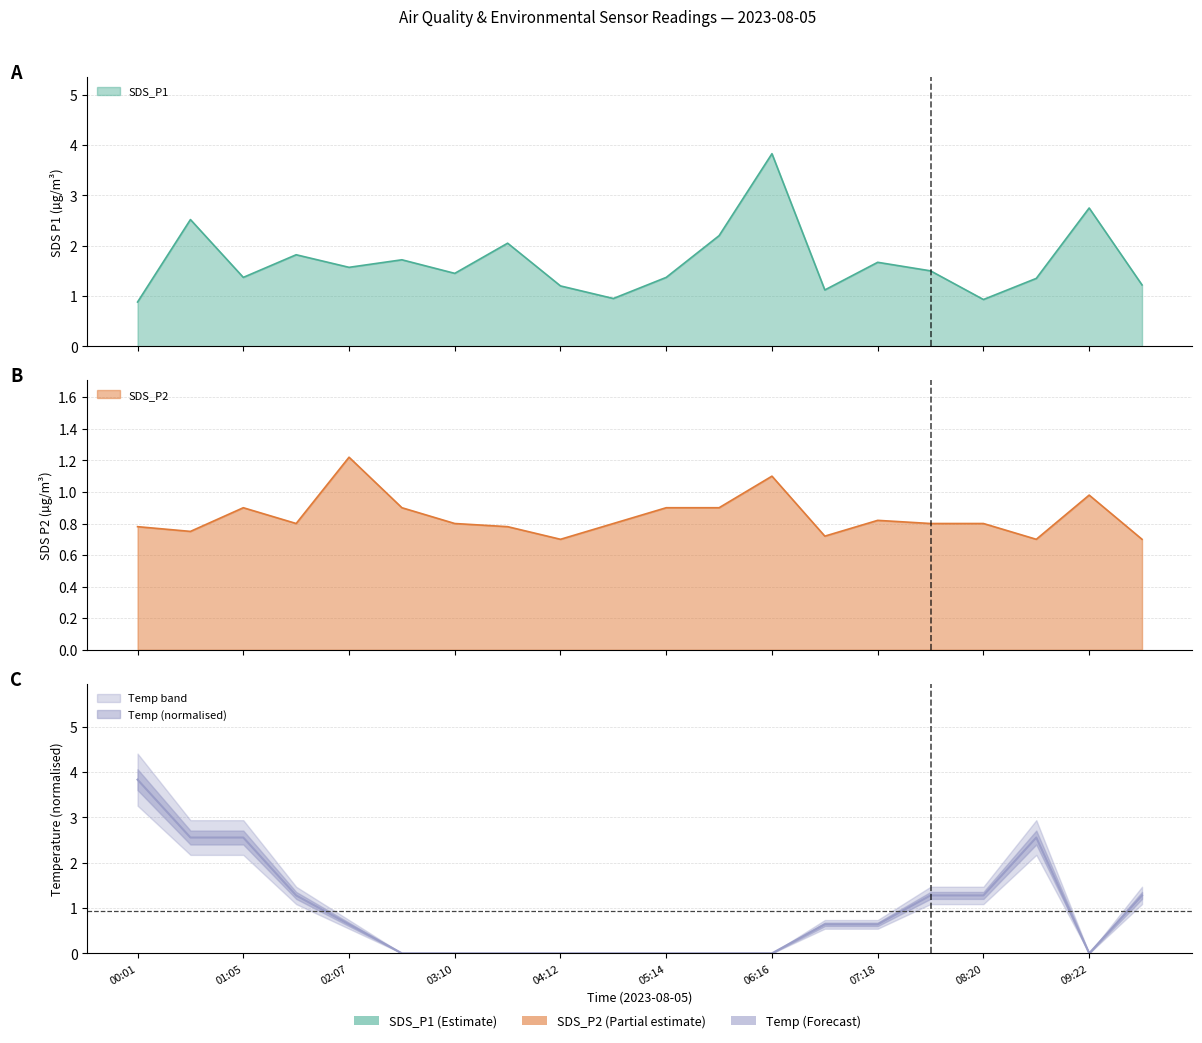

Reading left to right, transcribe all the data shown in this chart.

SDS_P1: 0.9	2.5	1.4	1.8	1.6	1.7	1.4	2.0	1.2	0.9	1.4	2.2	3.8	1.1	1.7	1.5	0.9	1.4	2.8	1.2
SDS_P2: 0.8	0.8	0.9	0.8	1.2	0.9	0.8	0.8	0.7	0.8	0.9	0.9	1.1	0.7	0.8	0.8	0.8	0.7	1.0	0.7
Temp: 3.8	2.6	2.6	1.3	0.6	0.0	0.0	0.0	0.0	0.0	0.0	0.0	0.0	0.6	0.6	1.3	1.3	2.6	0.0	1.3